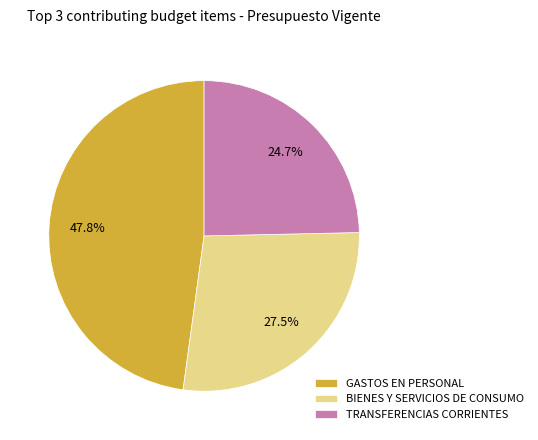

Count the number of slices in the pie.

3